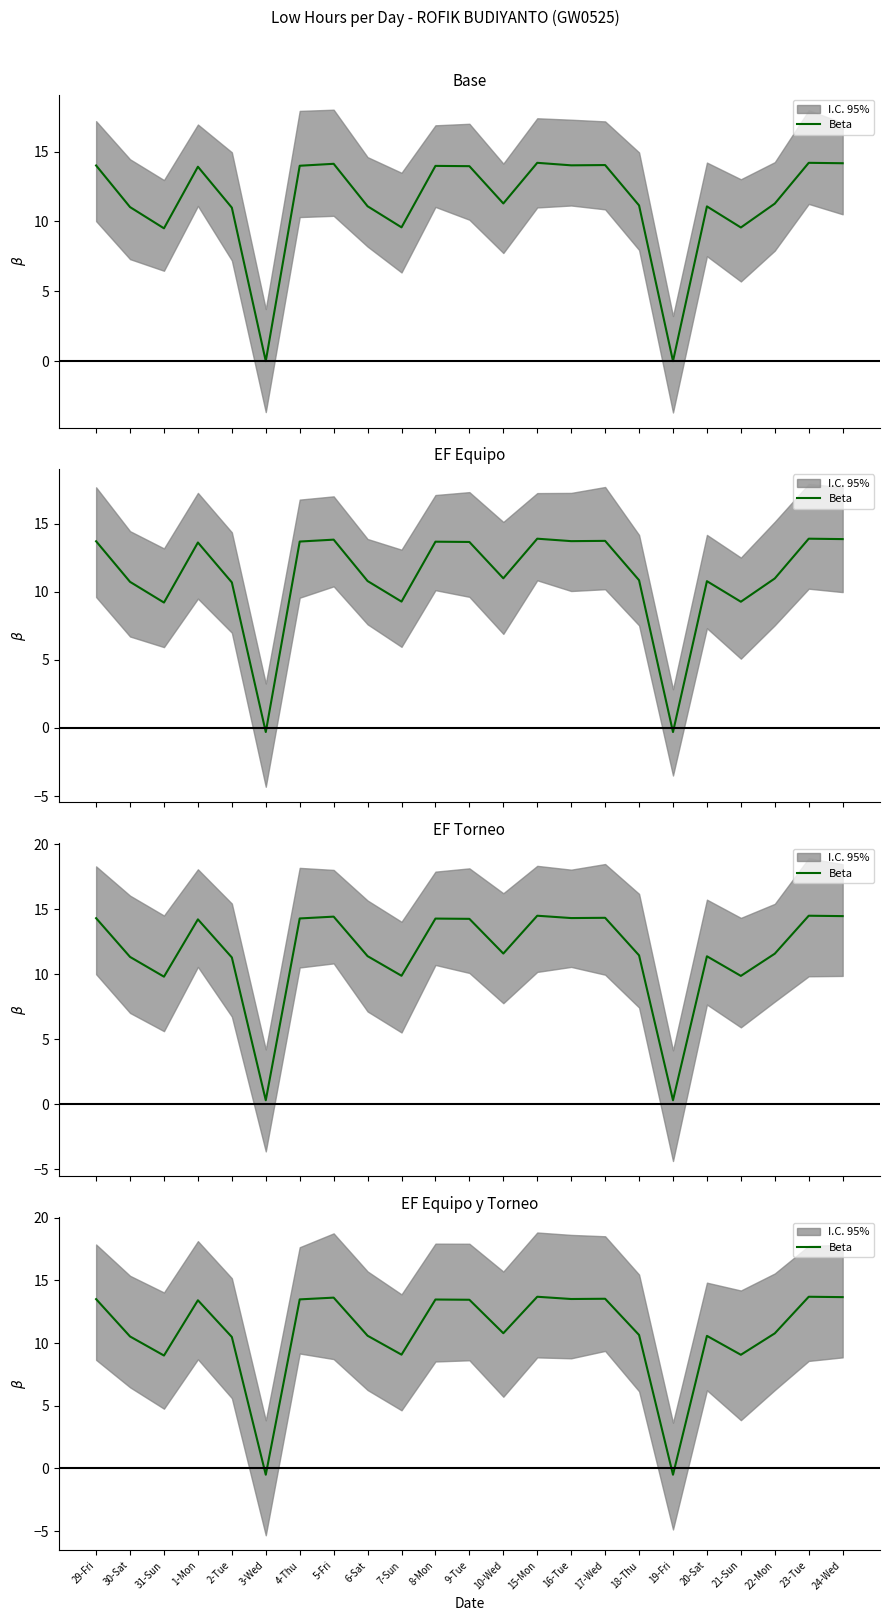

True or false: the data has more than 2 interior local peaks.

True